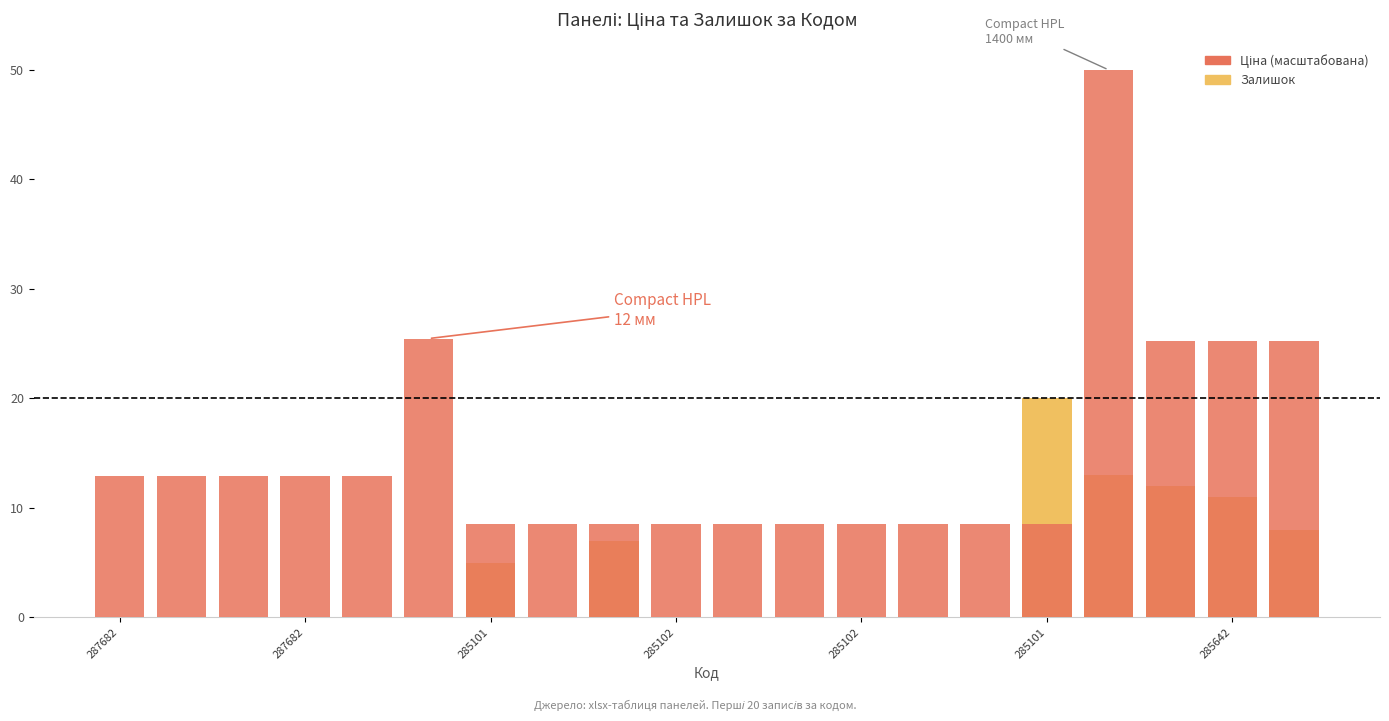

What is the value of the Ціна (масштабована) bar at the 11th from the left?

8.5